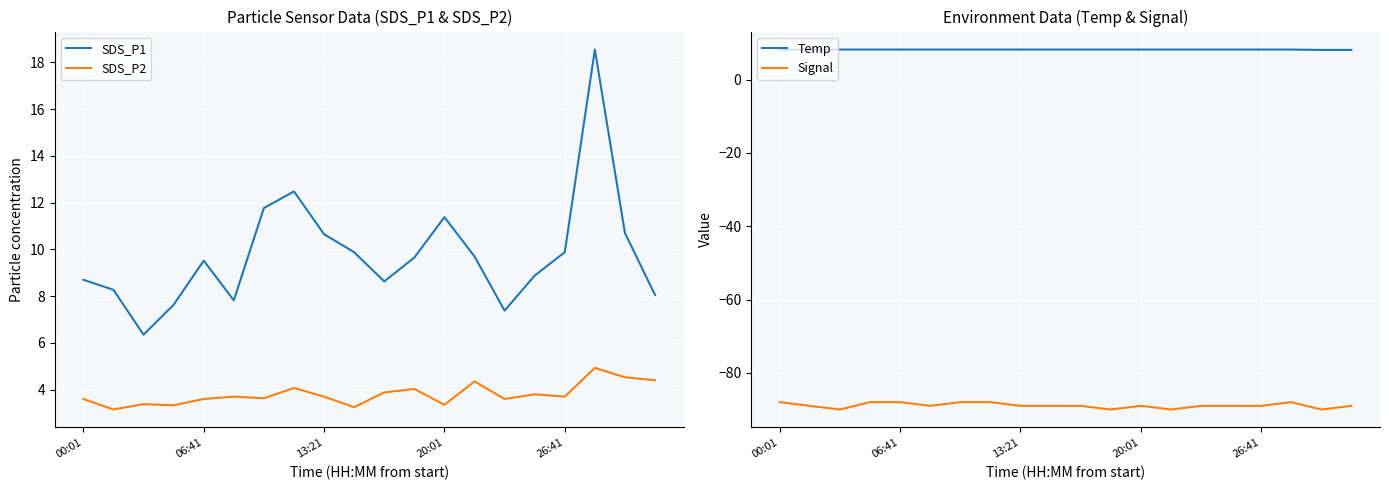

True or false: SDS_P2 and SDS_P1 intersect in this chart.

False